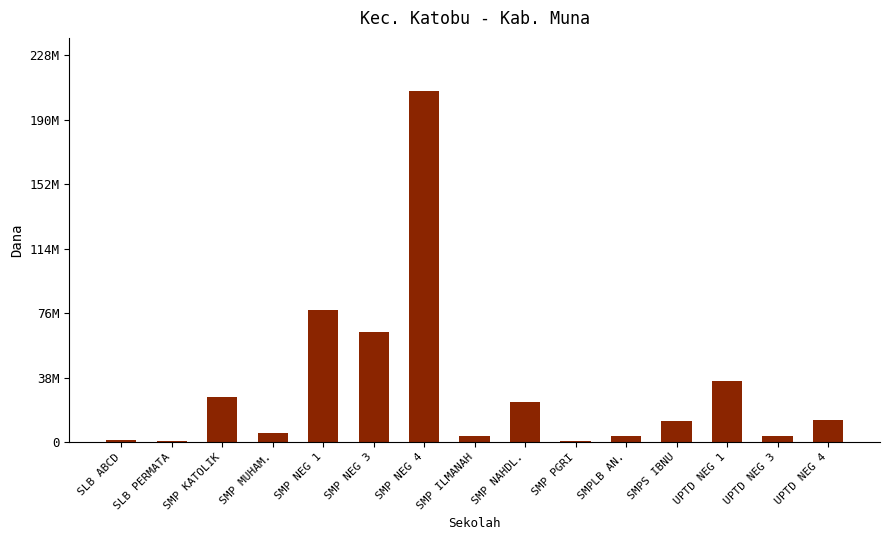

Rank the categories by value from highest to lowest.

SMP NEG 4, SMP NEG 1, SMP NEG 3, UPTD NEG 1, SMP KATOLIK, SMP NAHDL., UPTD NEG 4, SMPS IBNU, SMP MUHAM., SMP ILMANAH, SMPLB AN., UPTD NEG 3, SLB ABCD, SLB PERMATA, SMP PGRI